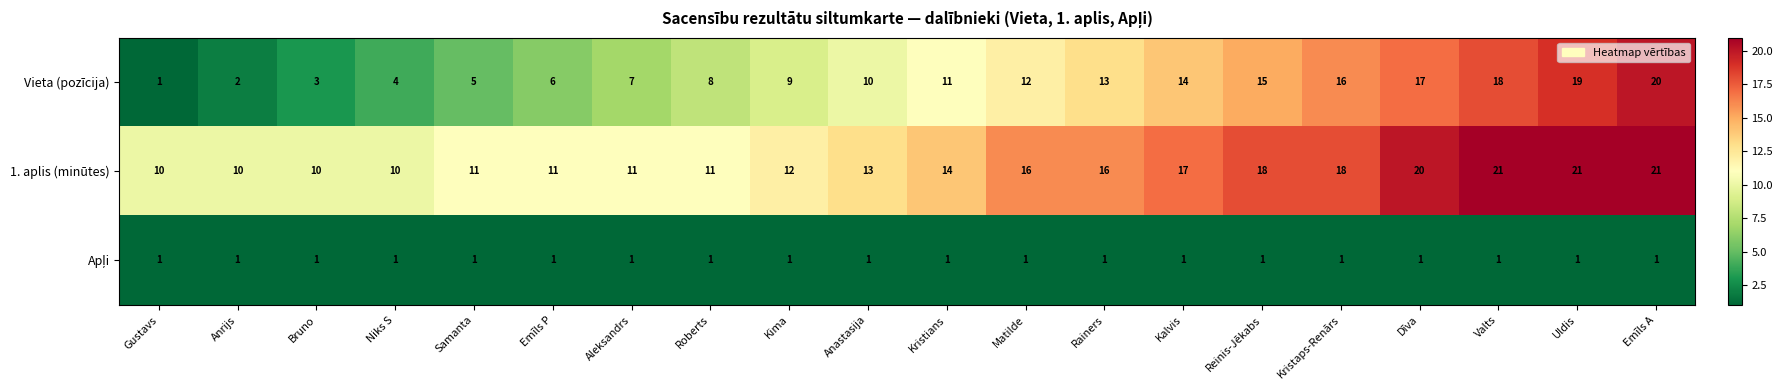

Which series has the widest spread of values?

Vieta (pozīcija)